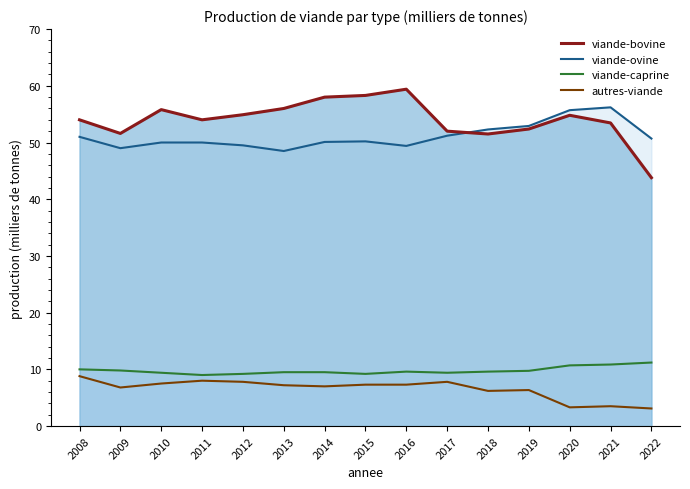

List the series in order of their peak value, highest first.

viande-bovine, viande-ovine, viande-caprine, autres-viande